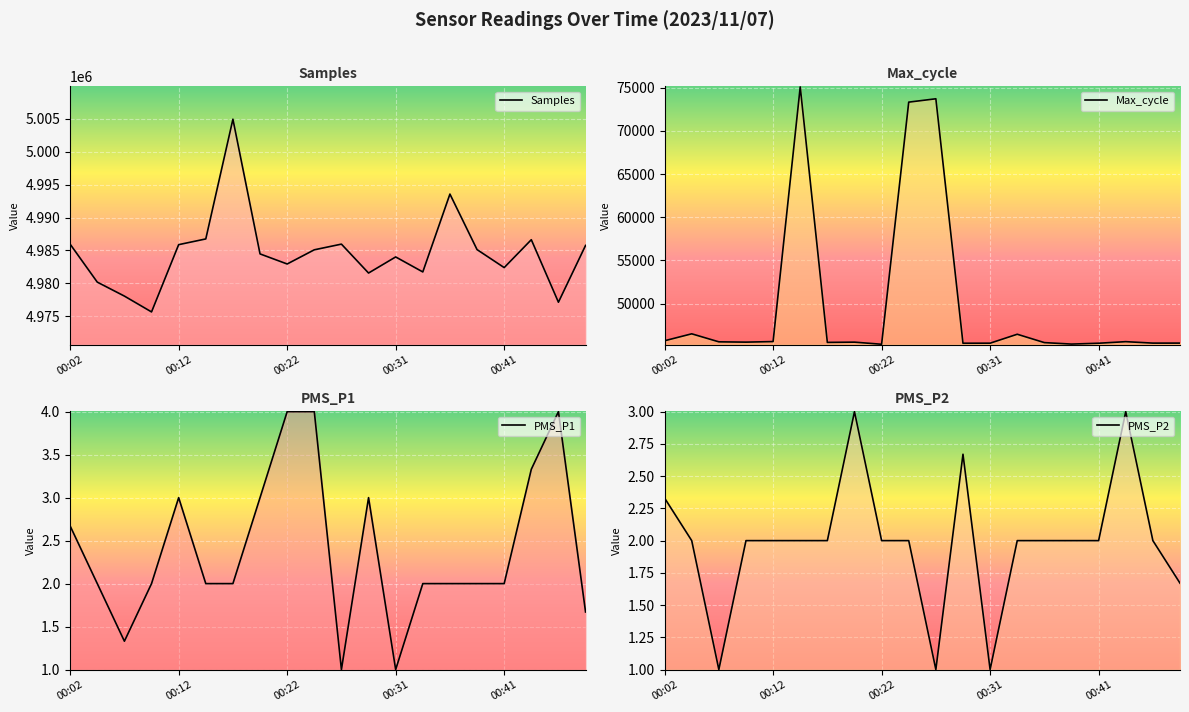

At how many categories does at least one series exceed 1776547?

20